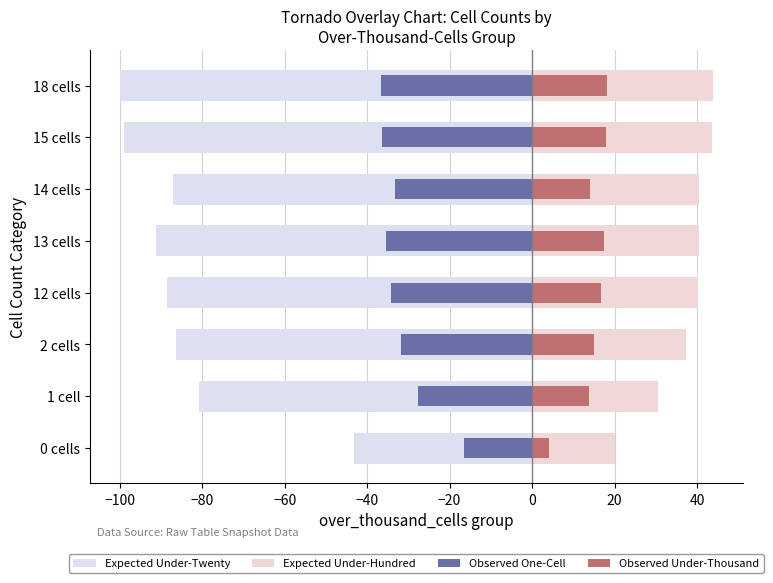

What is the maximum value shown in the chart?

43.9